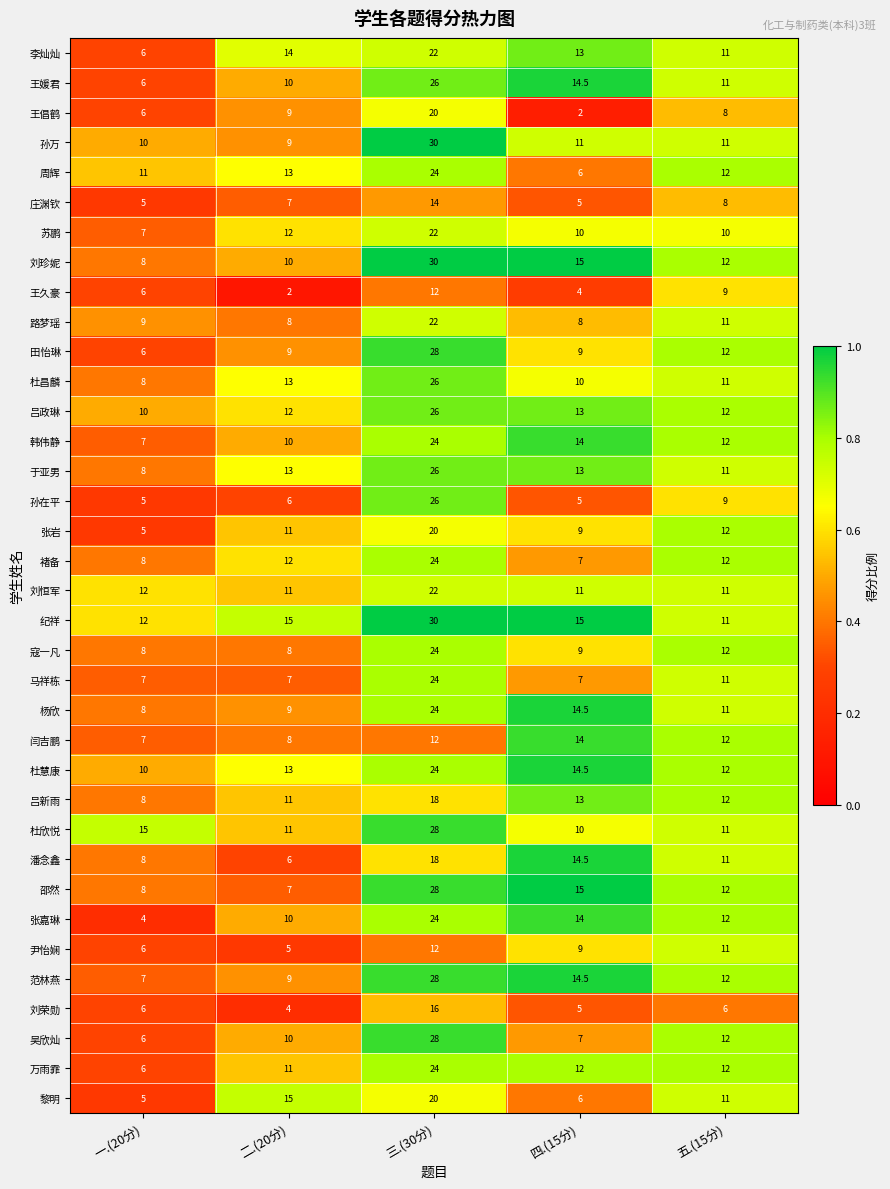

What is the minimum value shown in the chart?

2.0